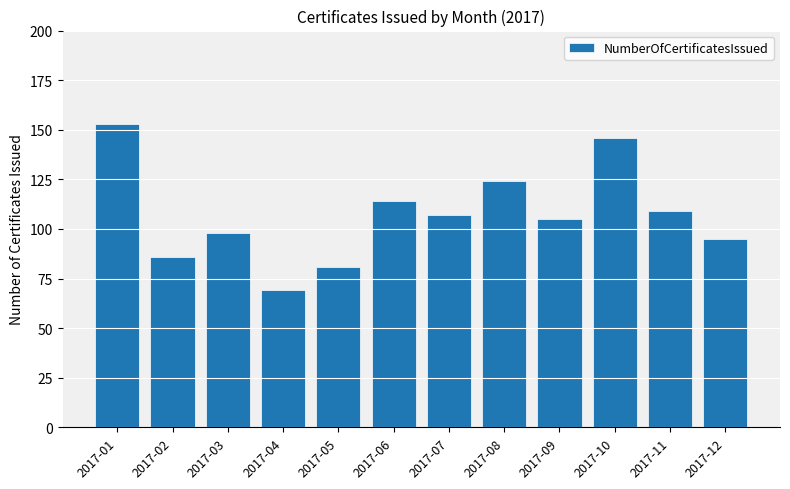

Approximately how many times larger is the value at 2017-06 compared to 2017-04?

1.7